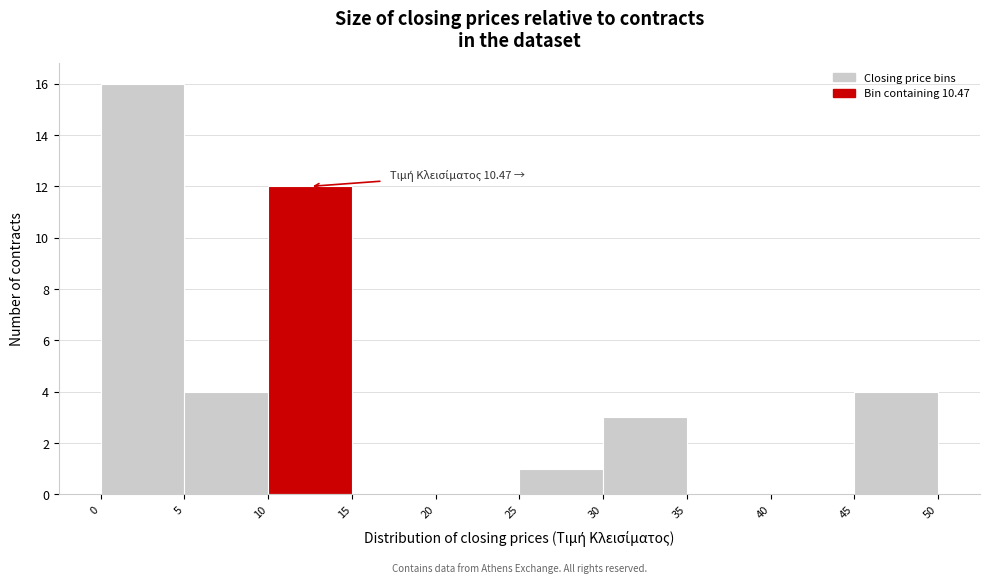

Which range on the x-axis has the tallest bar?

0 to 5